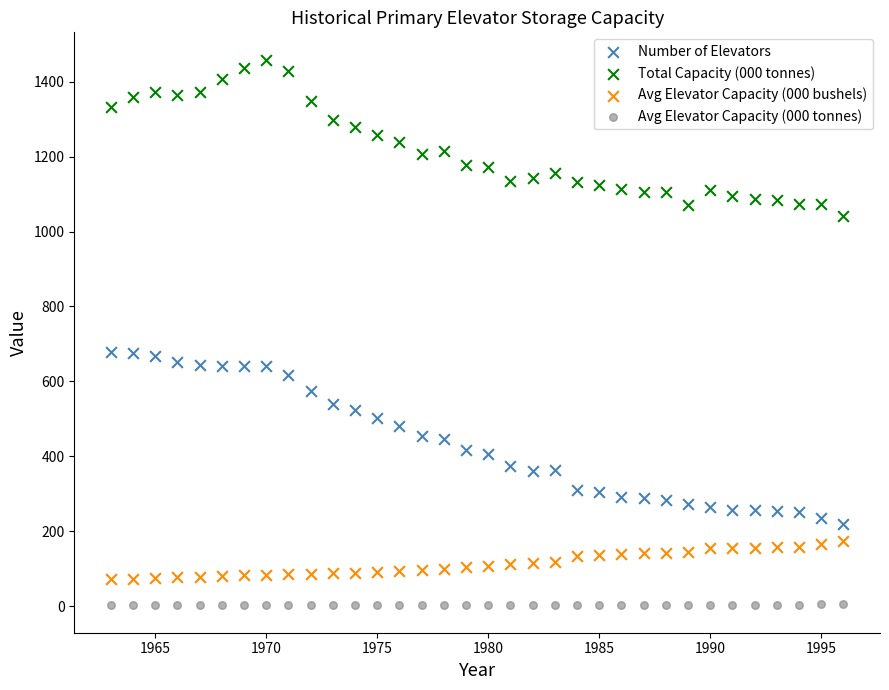

What is the X range (max minus min) for the scatter plot?

33.0